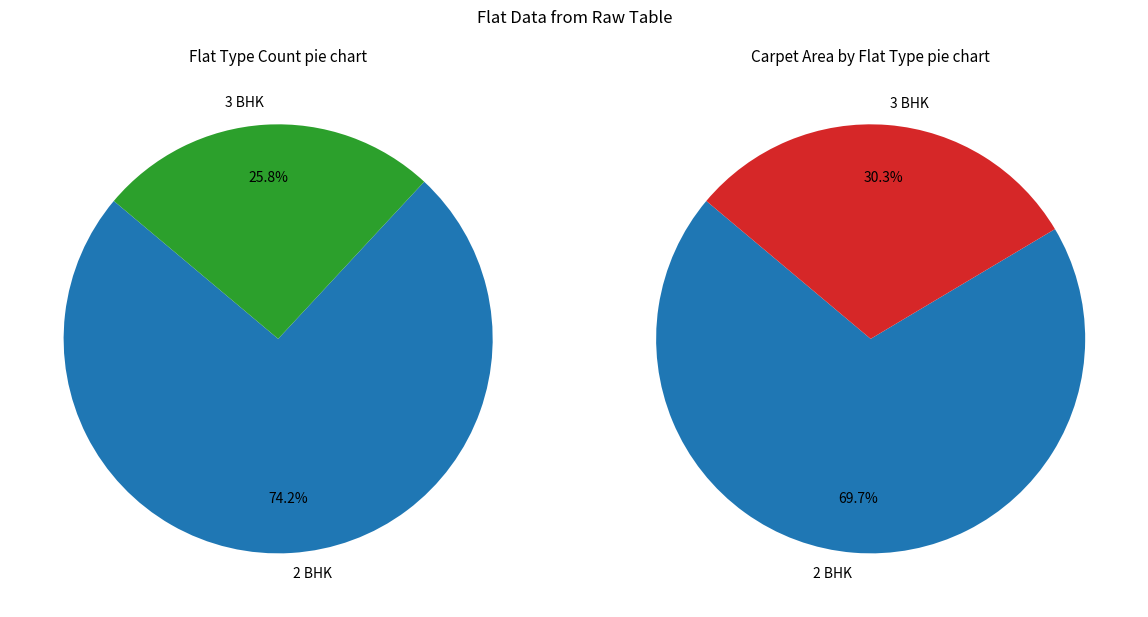

Rank the categories by value from highest to lowest.

2 BHK, 3 BHK